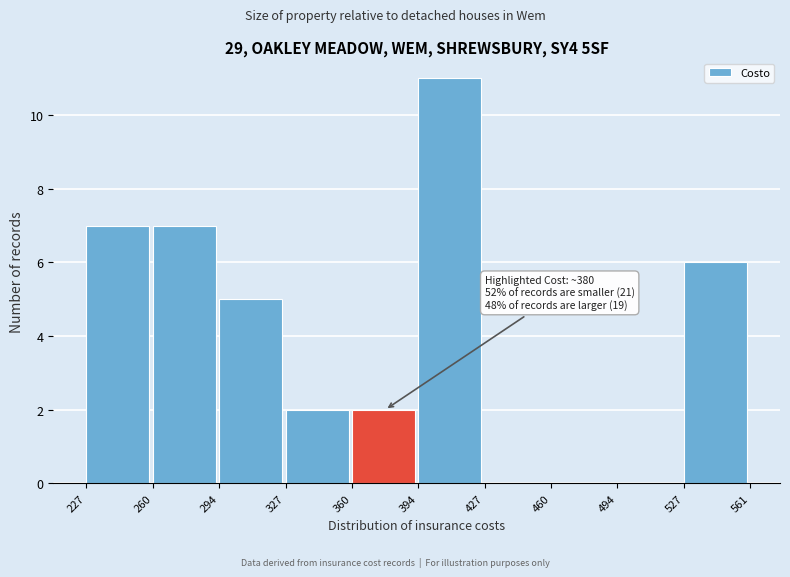

Over which range of the x-axis is the bar tallest?

394 to 427